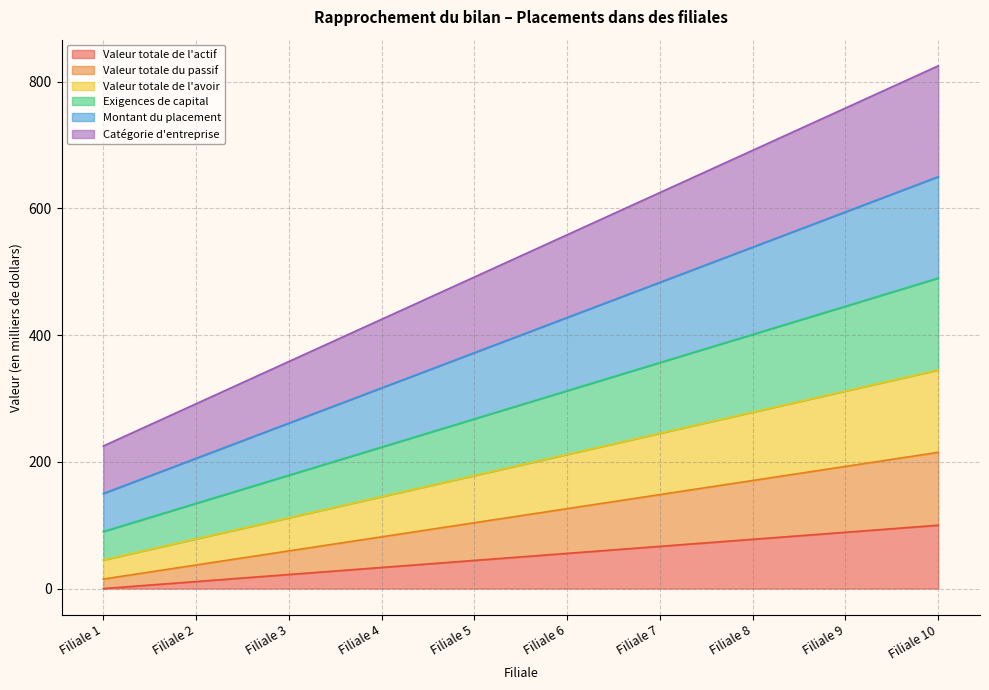

What is the difference between the second highest and second lowest values in the Valeur totale de l'actif series?

77.8